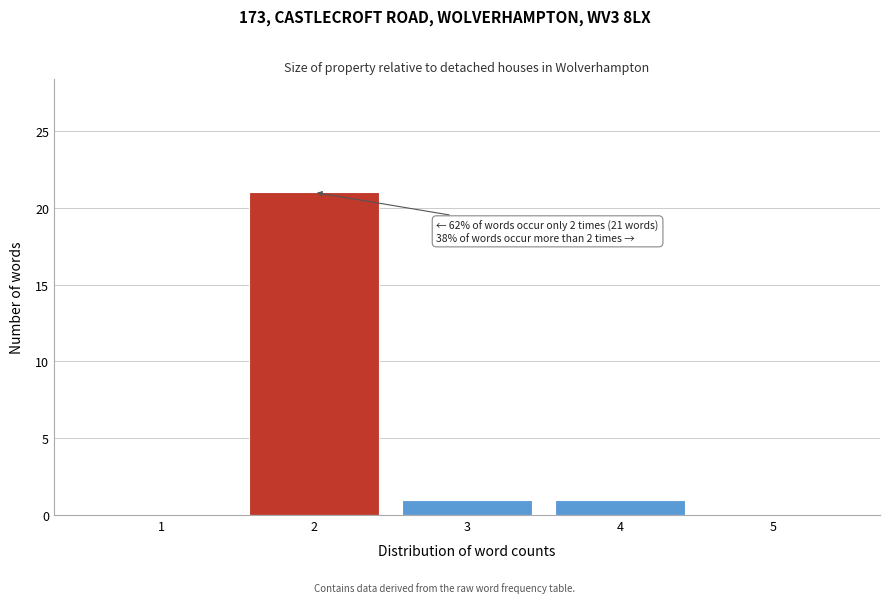

Reading left to right, what are all the values shown in this chart?

1=0	2=21	3=1	4=1	5=0